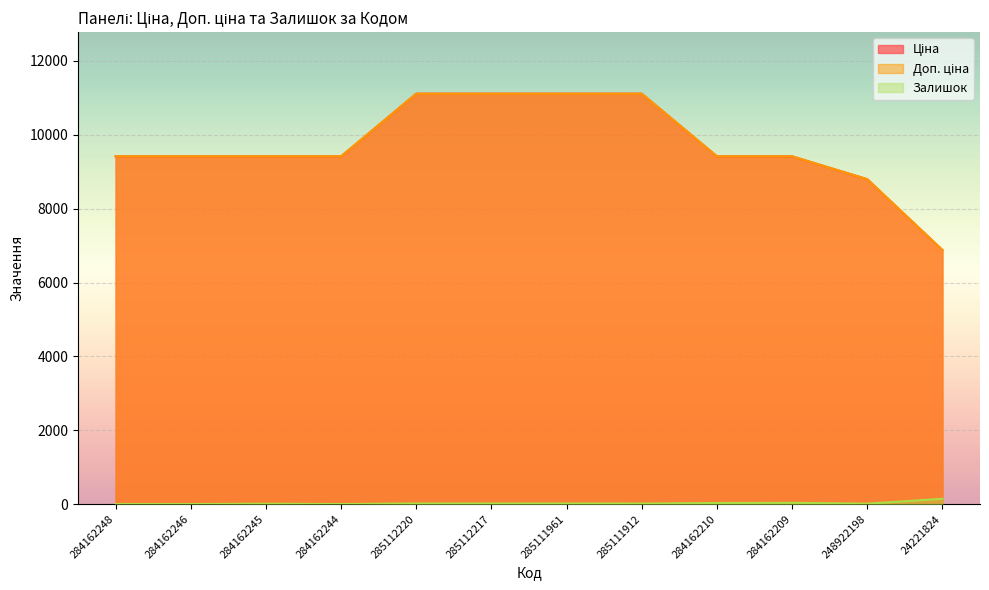

Rank the series by their maximum value, from lowest to highest.

Залишок, Ціна, Доп. ціна